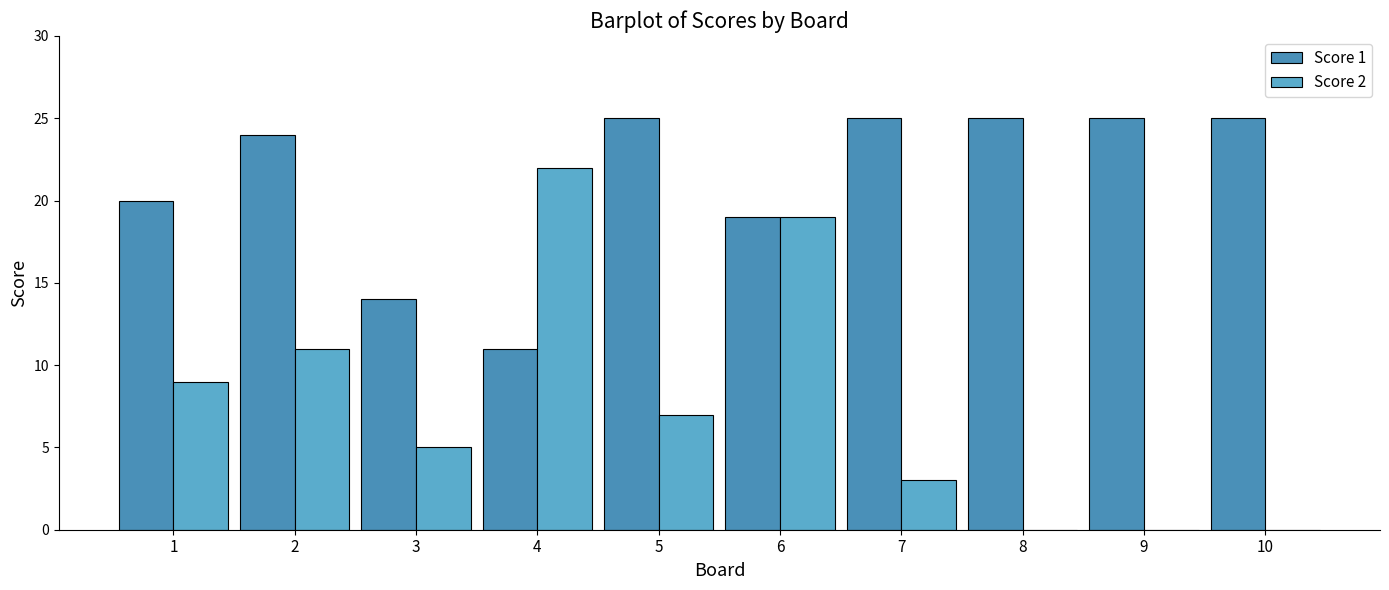

Are the bars grouped side by side (vs. stacked)?

Yes